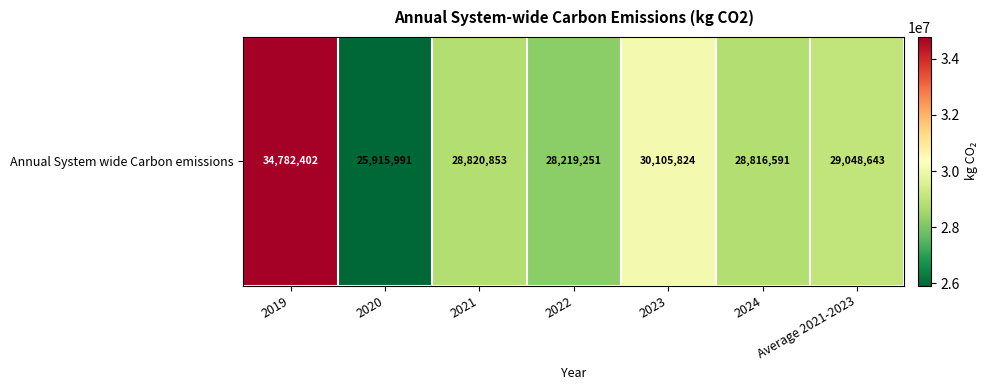

How many distinct data groups are displayed?

1